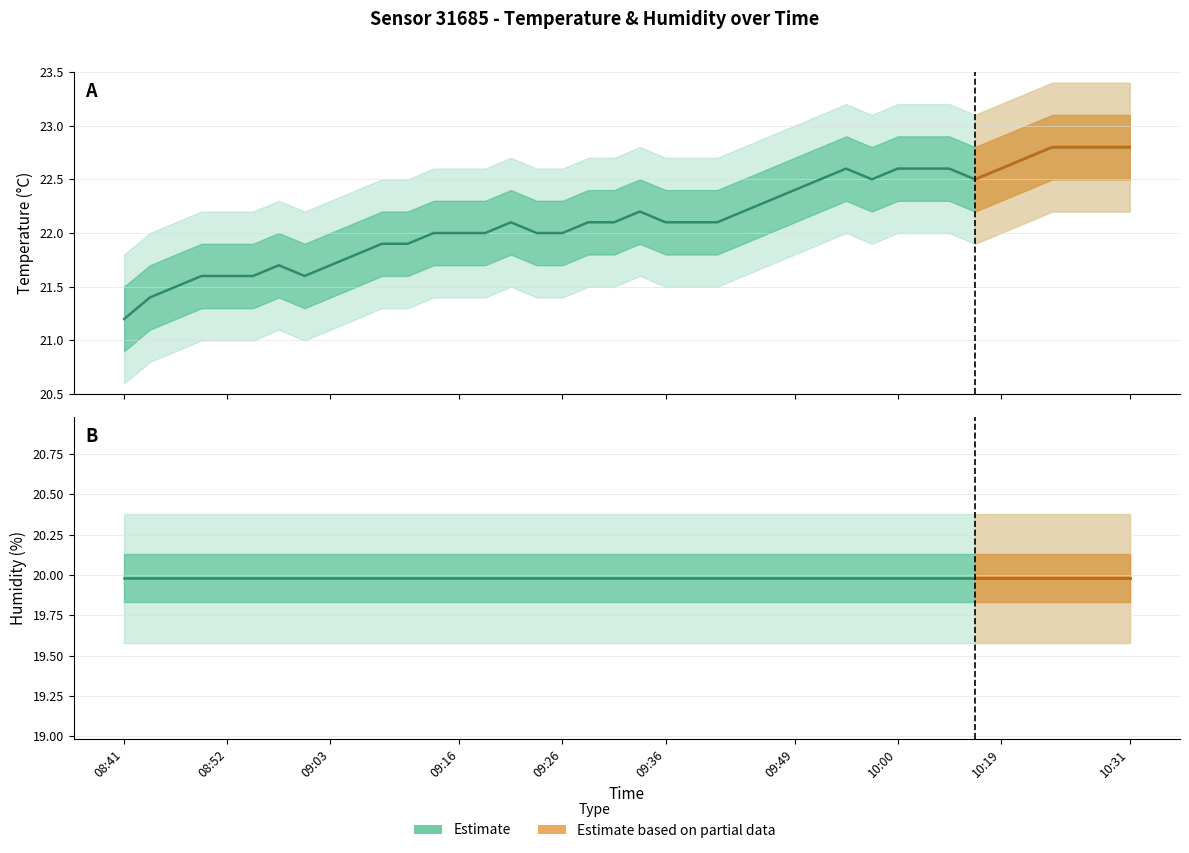

Is it true that humidity equals 20.0 at 15?

True